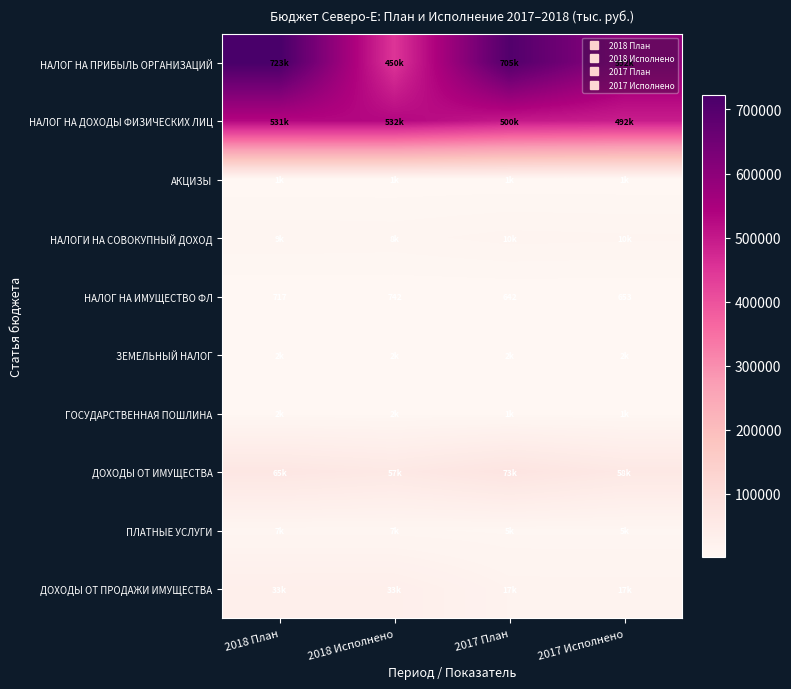

Is the value of ДОХОДЫ ОТ ИМУЩЕСТВА at 2017 Исполнено greater than the value of ДОХОДЫ ОТ ПРОДАЖИ ИМУЩЕСТВА at 2018 План?

Yes